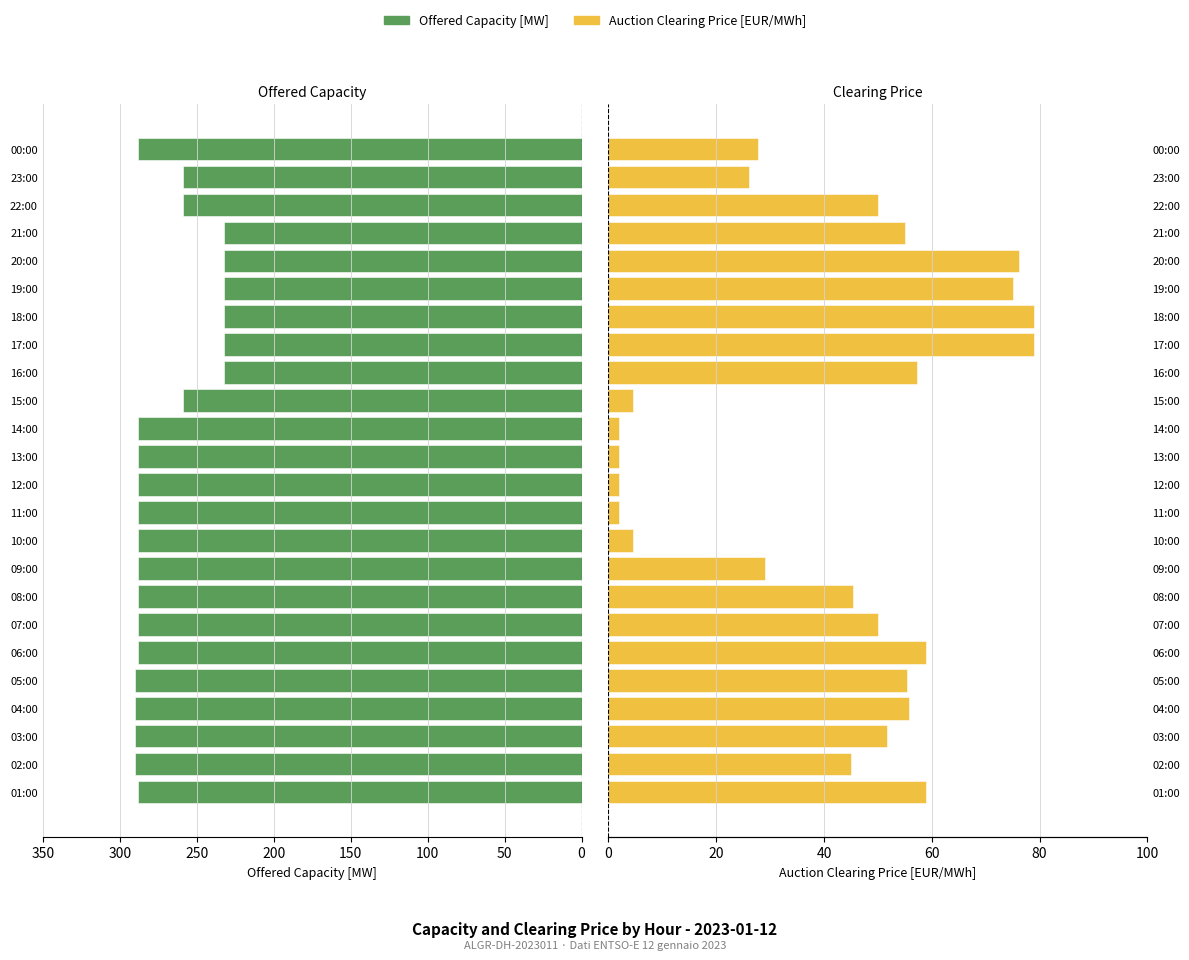

True or false: Auction Clearing Price [EUR/MWh] has a value of 1.3 at 13:00.

False